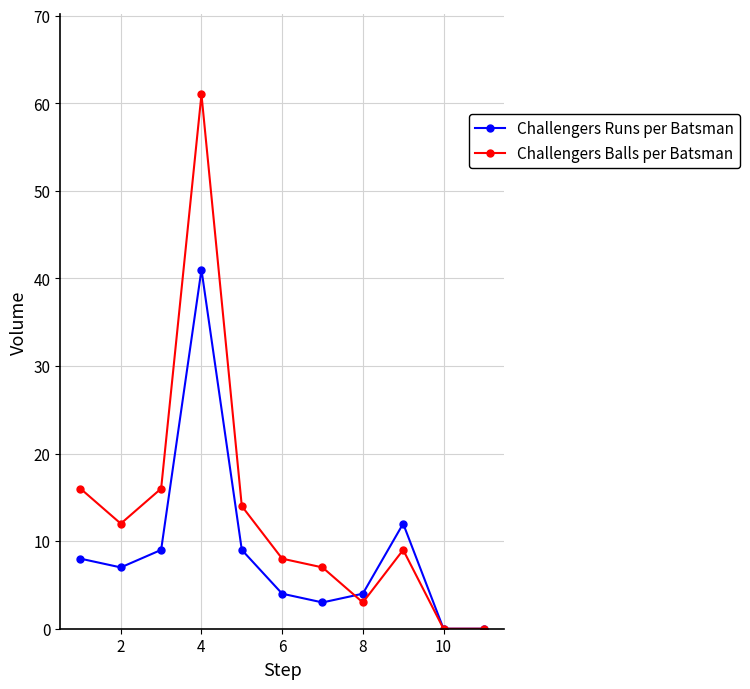

Reading right to left, extract all data points from this chart.

Challengers Runs per Batsman: 0	0	12	4	3	4	9	41	9	7	8
Challengers Balls per Batsman: 0	0	9	3	7	8	14	61	16	12	16